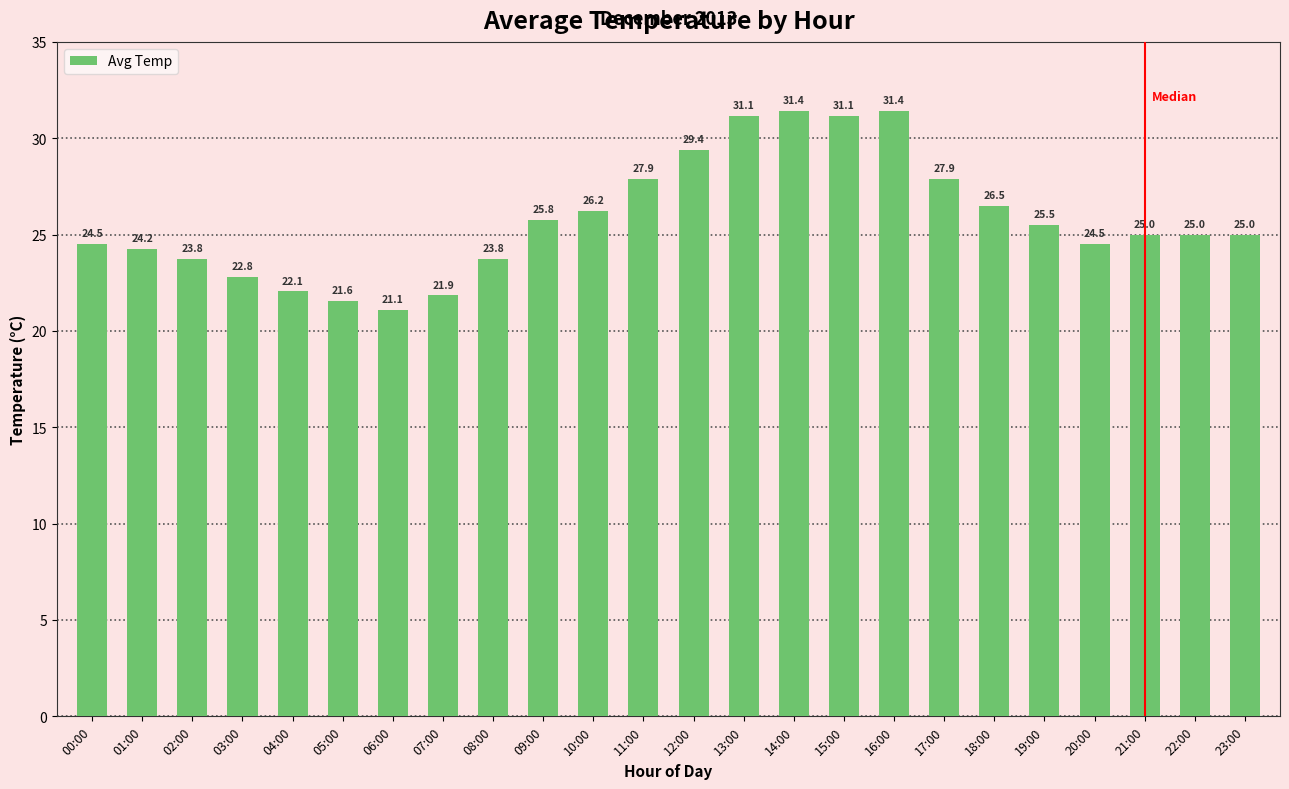

What is the difference between the maximum and minimum values?

10.3